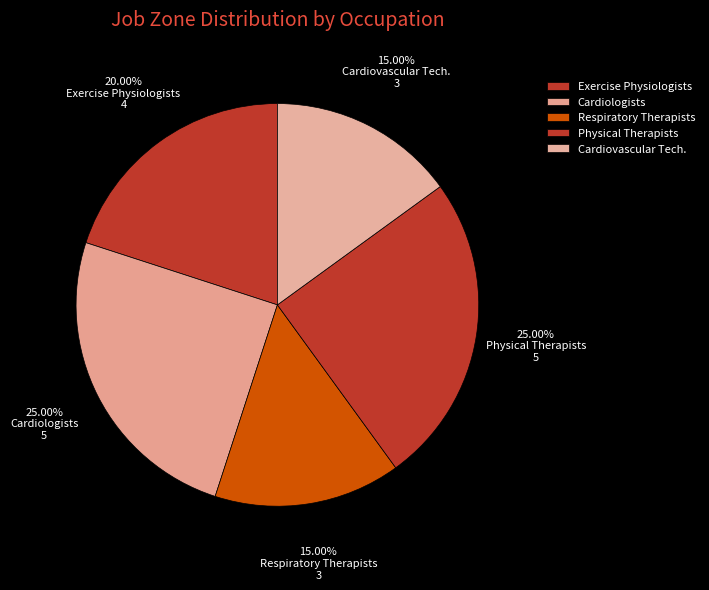

What is the largest slice in the pie chart?

Cardiologists